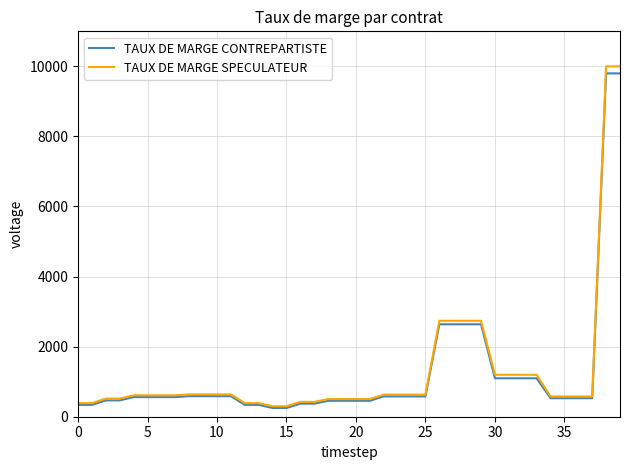

What are all the series names shown in the legend?

TAUX DE MARGE CONTREPARTISTE, TAUX DE MARGE SPECULATEUR